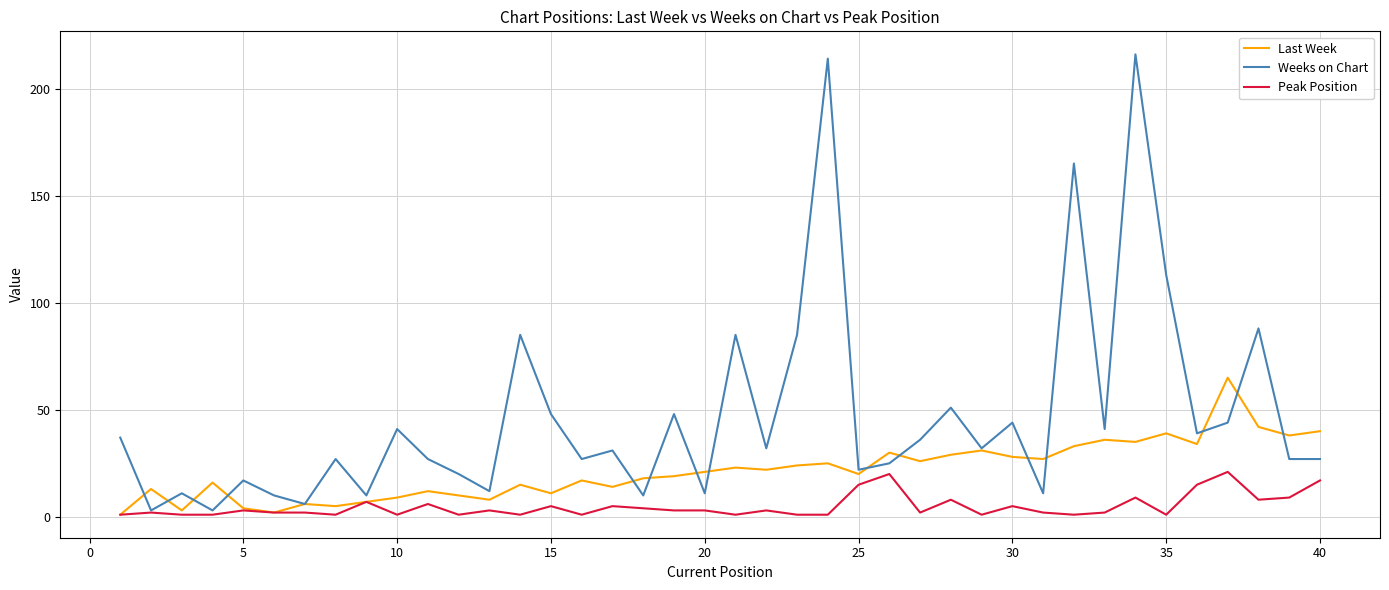

List the series in order of their peak value, highest first.

Weeks on Chart, Last Week, Peak Position